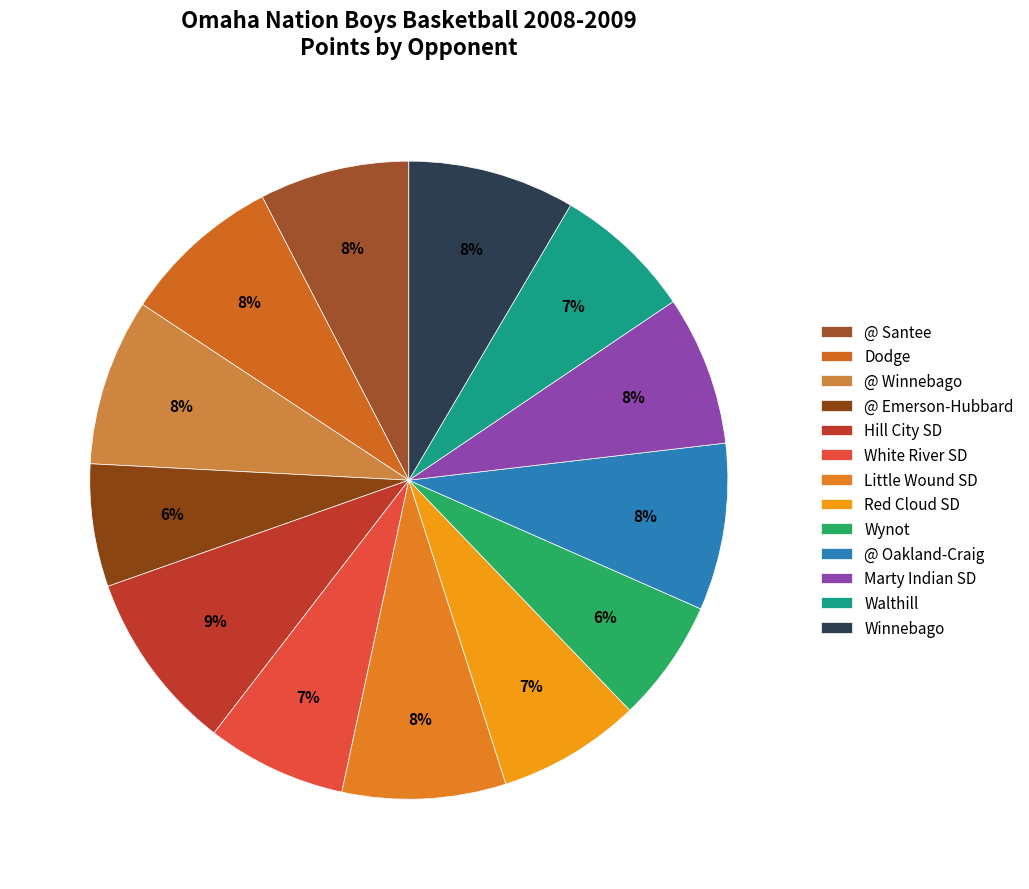

To the nearest percent, what portion does @ Santee represent?

8%